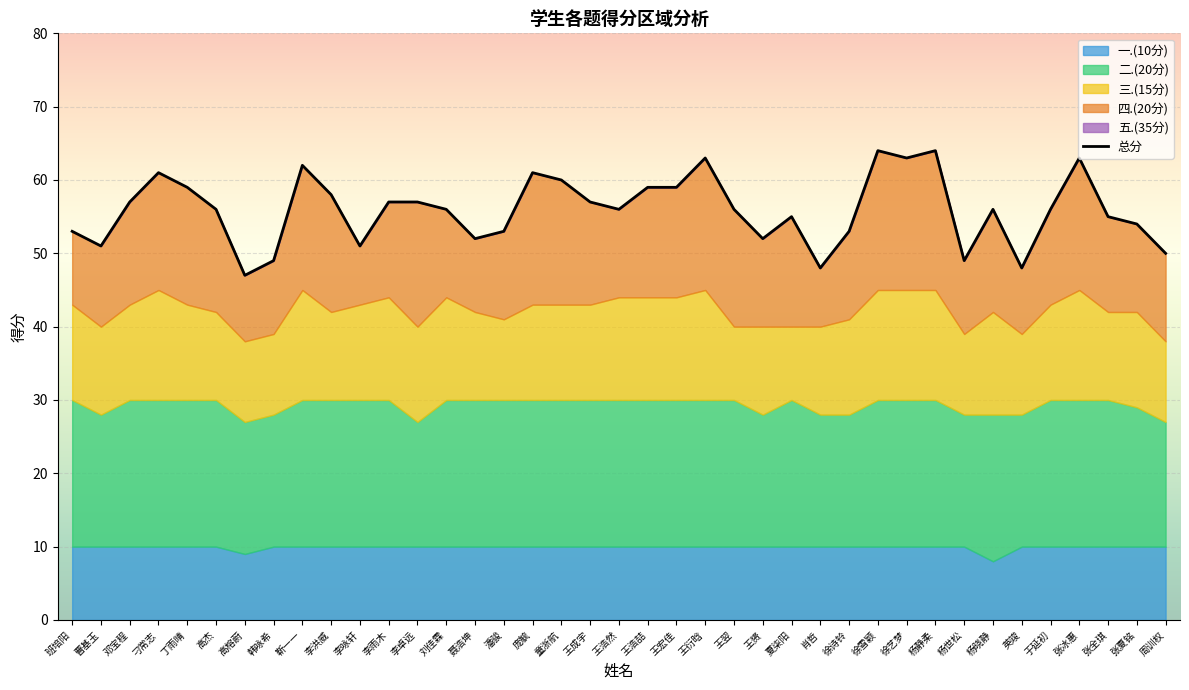

How many points are higher than both their immediate neighbors (excluding endpoints)?

9